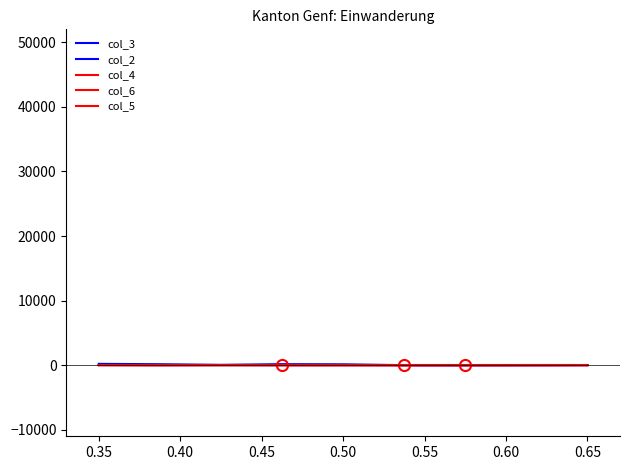

How many lines are shown in the chart?

5